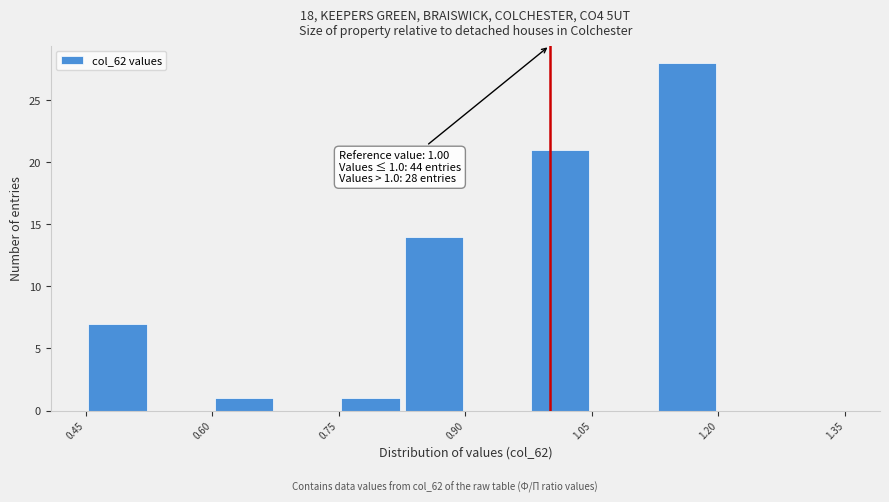

Read against the x-axis, roughly where is the centre of the tallest bar?

1.16